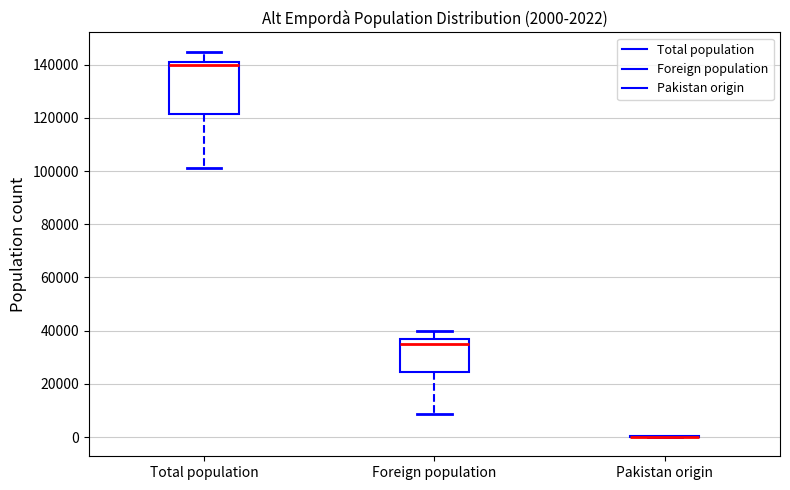

Which box is the tallest, from its lower edge to its upper edge?

Total population